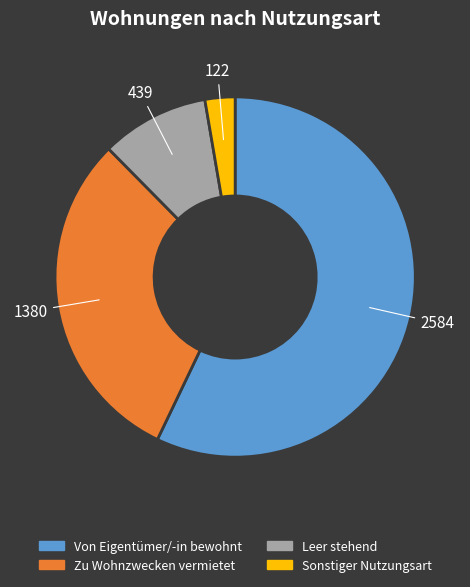

The Von Eigentümer/-in bewohnt slice represents 66% of the pie. True or false?

False